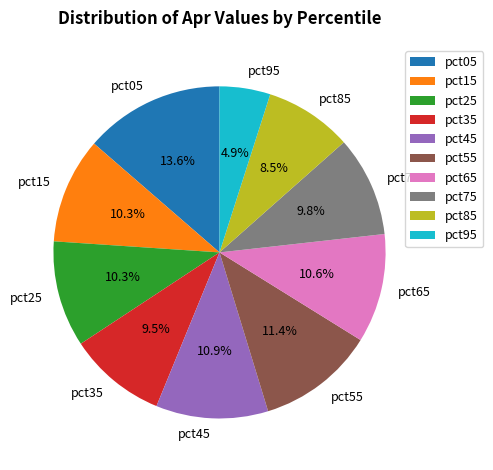

The pct75 slice represents 1% of the pie. True or false?

False